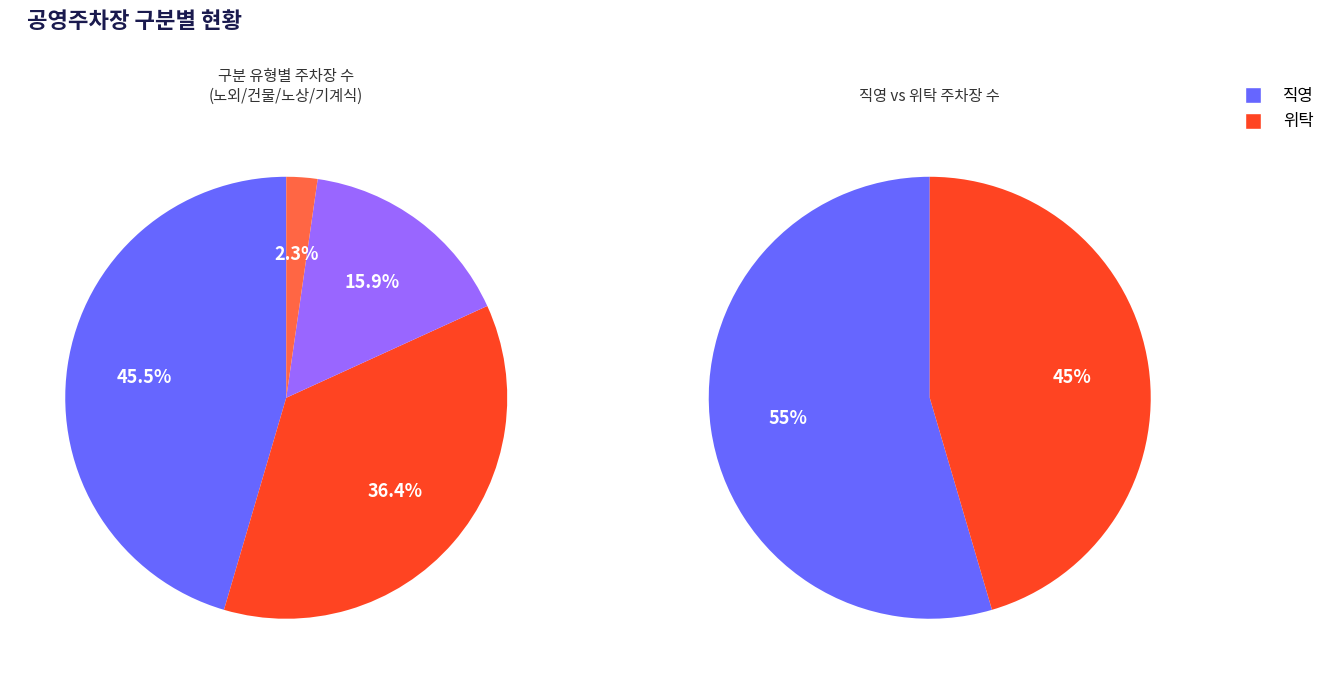

Does 노외 account for over 50% of the chart?

No